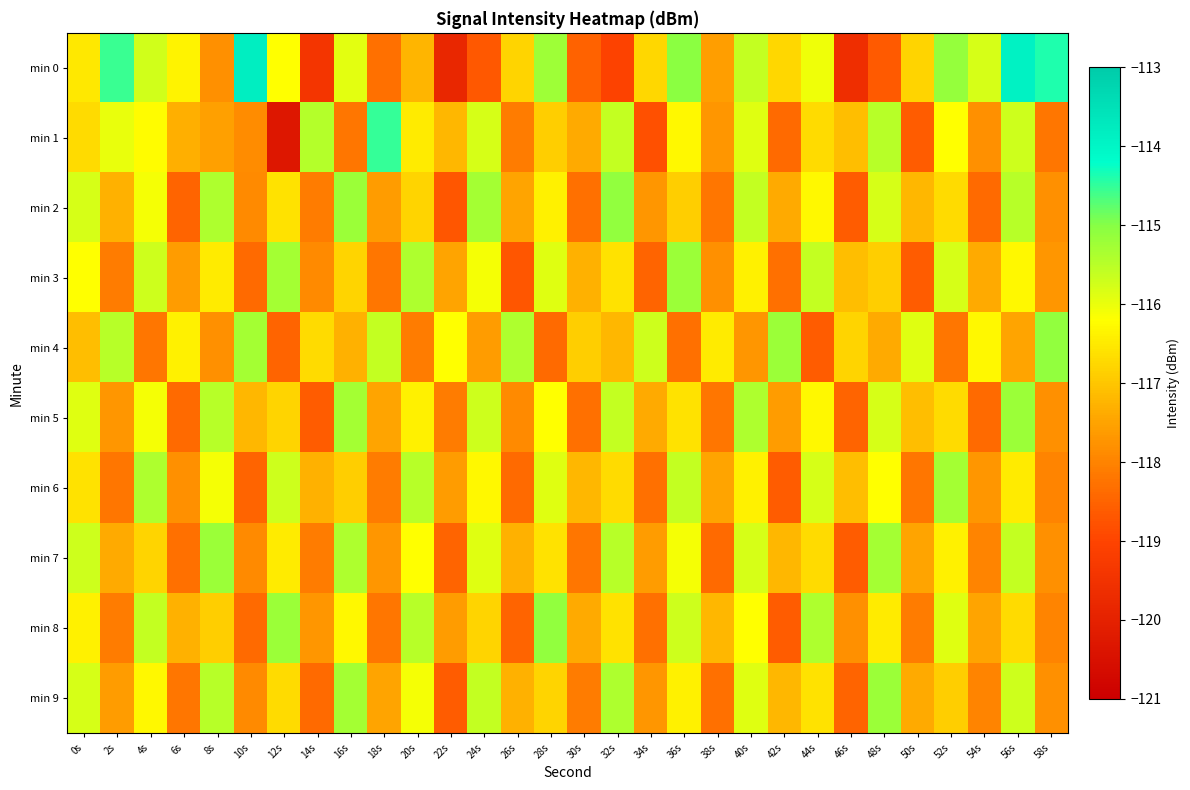

Reading left to right, what are all the values shown in this chart?

min 0: 0s=-116.5	2s=-114.6	4s=-115.7	6s=-116.4	8s=-117.8	10s=-113.8	12s=-116.2	14s=-119.4	16s=-115.9	18s=-118.3	20s=-117.2	22s=-119.8	24s=-118.7	26s=-116.8	28s=-115.2	30s=-118.5	32s=-119.1	34s=-116.8	36s=-115.0	38s=-117.6	40s=-115.6	42s=-116.8	44s=-116.0	46s=-119.6	48s=-118.6	50s=-116.8	52s=-115.1	54s=-115.8	56s=-113.9	58s=-114.4
min 1: 0s=-116.7	2s=-116.0	4s=-116.2	6s=-117.3	8s=-117.5	10s=-117.9	12s=-120.3	14s=-115.4	16s=-118.2	18s=-114.5	20s=-116.5	22s=-117.2	24s=-115.8	26s=-118.1	28s=-116.9	30s=-117.4	32s=-115.6	34s=-118.8	36s=-116.3	38s=-117.7	40s=-115.9	42s=-118.4	44s=-116.7	46s=-117.1	48s=-115.5	50s=-118.6	52s=-116.2	54s=-117.8	56s=-115.7	58s=-118.2
min 2: 0s=-115.8	2s=-117.3	4s=-116.1	6s=-118.5	8s=-115.4	10s=-117.9	12s=-116.6	14s=-118.1	16s=-115.2	18s=-117.6	20s=-116.8	22s=-118.7	24s=-115.3	26s=-117.5	28s=-116.4	30s=-118.3	32s=-115.1	34s=-117.7	36s=-116.9	38s=-118.2	40s=-115.6	42s=-117.4	44s=-116.3	46s=-118.6	48s=-115.8	50s=-117.2	52s=-116.7	54s=-118.4	56s=-115.5	58s=-117.8
min 3: 0s=-116.2	2s=-118.1	4s=-115.7	6s=-117.6	8s=-116.5	10s=-118.4	12s=-115.3	14s=-117.9	16s=-116.8	18s=-118.2	20s=-115.4	22s=-117.5	24s=-116.1	26s=-118.7	28s=-115.9	30s=-117.3	32s=-116.6	34s=-118.5	36s=-115.2	38s=-117.8	40s=-116.4	42s=-118.3	44s=-115.6	46s=-117.1	48s=-116.9	50s=-118.6	52s=-115.8	54s=-117.4	56s=-116.3	58s=-117.7
min 4: 0s=-117.1	2s=-115.5	4s=-118.2	6s=-116.4	8s=-117.8	10s=-115.3	12s=-118.5	14s=-116.7	16s=-117.3	18s=-115.6	20s=-118.1	22s=-116.2	24s=-117.6	26s=-115.4	28s=-118.4	30s=-116.9	32s=-117.2	34s=-115.7	36s=-118.3	38s=-116.5	40s=-117.7	42s=-115.2	44s=-118.6	46s=-116.8	48s=-117.4	50s=-115.9	52s=-118.2	54s=-116.3	56s=-117.5	58s=-115.1
min 5: 0s=-115.9	2s=-117.7	4s=-116.1	6s=-118.4	8s=-115.5	10s=-117.2	12s=-116.8	14s=-118.6	16s=-115.3	18s=-117.5	20s=-116.4	22s=-118.1	24s=-115.7	26s=-117.9	28s=-116.2	30s=-118.3	32s=-115.6	34s=-117.4	36s=-116.6	38s=-118.2	40s=-115.4	42s=-117.6	44s=-116.3	46s=-118.5	48s=-115.8	50s=-117.1	52s=-116.7	54s=-118.4	56s=-115.2	58s=-117.8
min 6: 0s=-116.6	2s=-118.2	4s=-115.4	6s=-117.8	8s=-116.1	10s=-118.5	12s=-115.7	14s=-117.3	16s=-116.9	18s=-118.1	20s=-115.5	22s=-117.6	24s=-116.3	26s=-118.4	28s=-115.9	30s=-117.2	32s=-116.7	34s=-118.3	36s=-115.6	38s=-117.5	40s=-116.4	42s=-118.6	44s=-115.8	46s=-117.1	48s=-116.2	50s=-118.2	52s=-115.3	54s=-117.7	56s=-116.5	58s=-118.0
min 7: 0s=-115.7	2s=-117.4	4s=-116.8	6s=-118.3	8s=-115.2	10s=-117.9	12s=-116.5	14s=-118.1	16s=-115.4	18s=-117.7	20s=-116.2	22s=-118.5	24s=-115.9	26s=-117.3	28s=-116.6	30s=-118.2	32s=-115.5	34s=-117.6	36s=-116.1	38s=-118.4	40s=-115.8	42s=-117.2	44s=-116.7	46s=-118.6	48s=-115.3	50s=-117.5	52s=-116.4	54s=-118.0	56s=-115.6	58s=-117.8
min 8: 0s=-116.4	2s=-118.1	4s=-115.6	6s=-117.3	8s=-116.9	10s=-118.4	12s=-115.2	14s=-117.7	16s=-116.3	18s=-118.2	20s=-115.5	22s=-117.6	24s=-116.8	26s=-118.5	28s=-115.1	30s=-117.4	32s=-116.6	34s=-118.3	36s=-115.7	38s=-117.2	40s=-116.2	42s=-118.6	44s=-115.4	46s=-117.8	48s=-116.5	50s=-118.1	52s=-115.9	54s=-117.5	56s=-116.7	58s=-118.0
min 9: 0s=-115.8	2s=-117.6	4s=-116.3	6s=-118.2	8s=-115.5	10s=-117.9	12s=-116.7	14s=-118.4	16s=-115.3	18s=-117.5	20s=-116.1	22s=-118.6	24s=-115.6	26s=-117.3	28s=-116.8	30s=-118.1	32s=-115.4	34s=-117.7	36s=-116.4	38s=-118.3	40s=-115.9	42s=-117.2	44s=-116.6	46s=-118.5	48s=-115.2	50s=-117.4	52s=-116.9	54s=-118.0	56s=-115.7	58s=-117.8